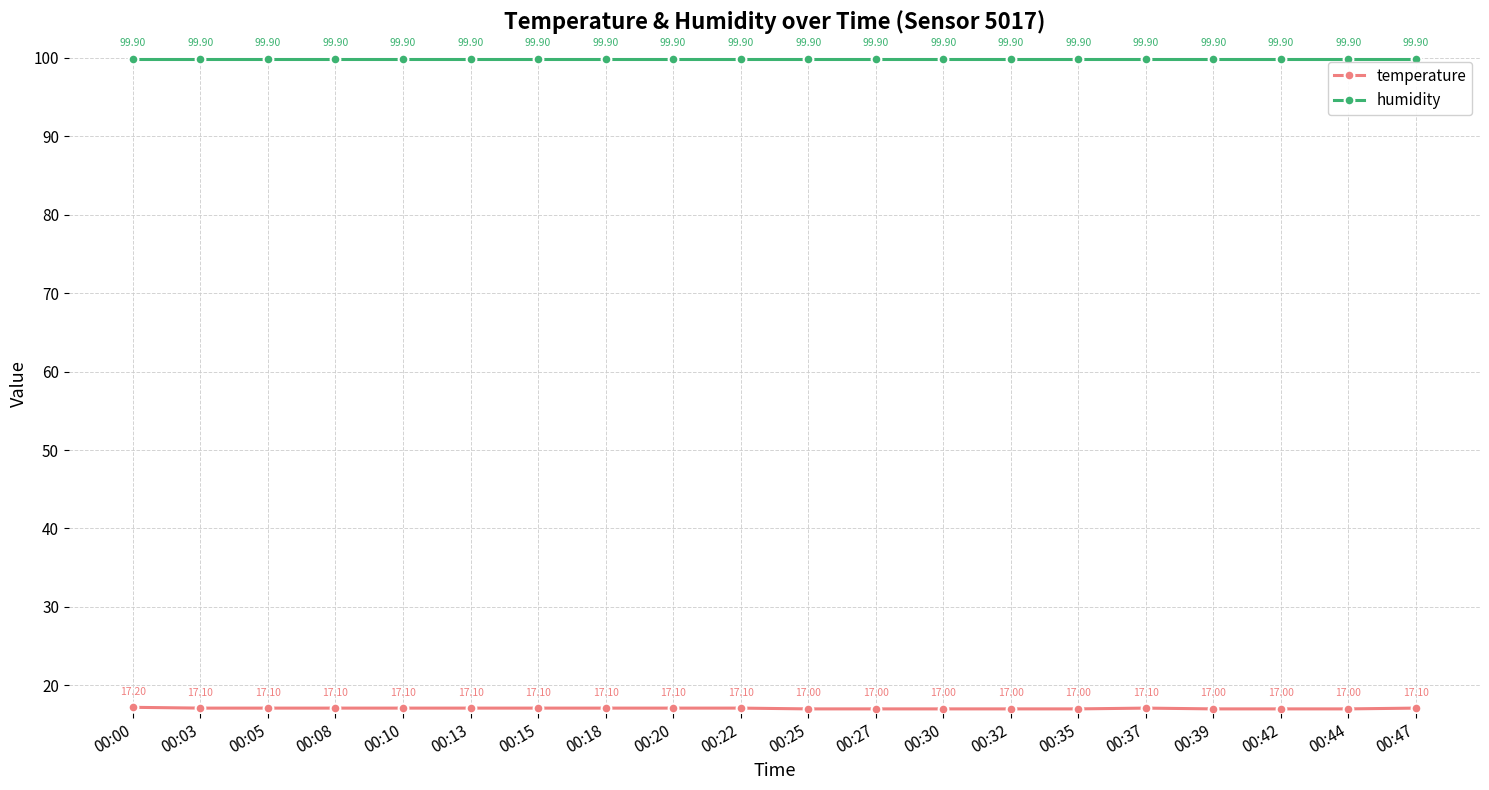

What is the difference between the highest and lowest values at 00:08?

82.8